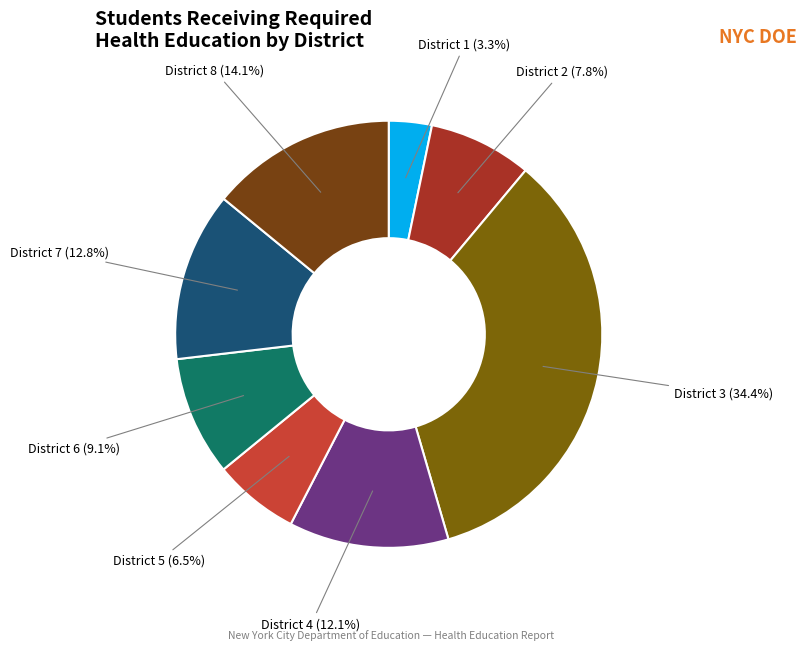

How many segments does this pie chart have?

8